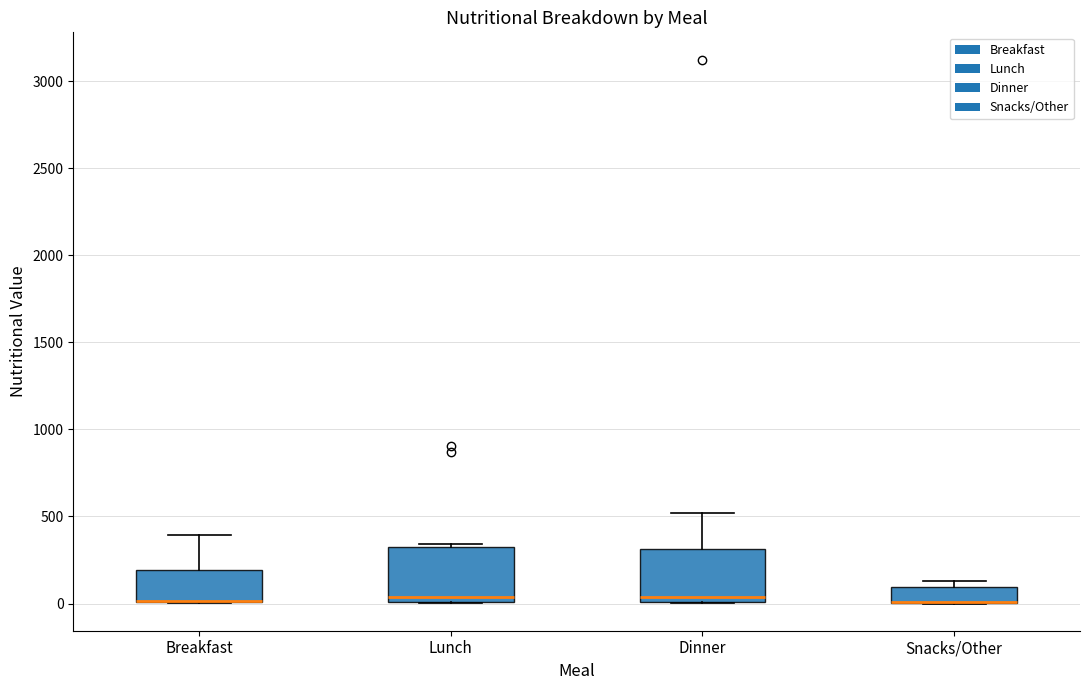

Reading left to right, transcribe this box plot: for each box, give where its median line is, the range the box spans, and where its two whiskers end, as read against the y-axis. The values are not printed on the chart, so give them approximately, as read against the axis.

Breakfast: median 0 (drawn on the box's lower edge), box 0 to 200, whiskers 0 to 400
Lunch: median 50, box 0 to 300, whiskers 0 to 350
Dinner: median 50, box 0 to 300, whiskers 0 to 500
Snacks/Other: median 0 (drawn on the box's lower edge), box 0 to 100, whiskers 0 to 150